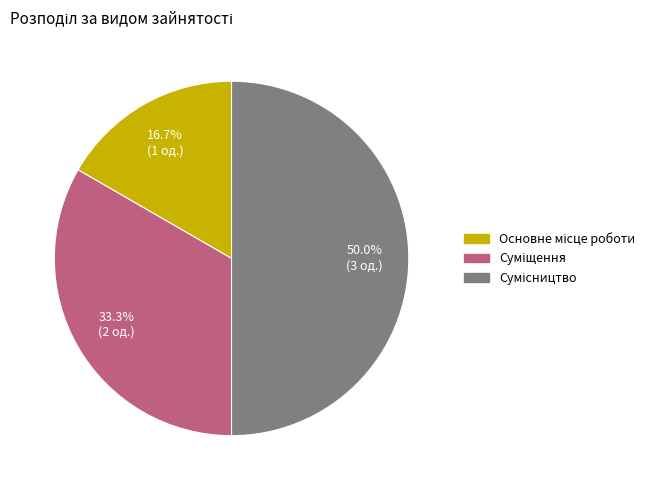

Count the number of slices in the pie.

3